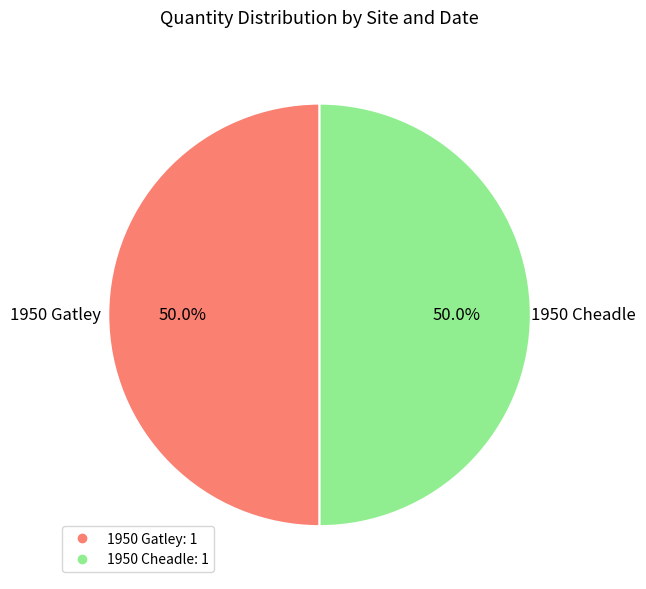

Count the number of slices in the pie.

2